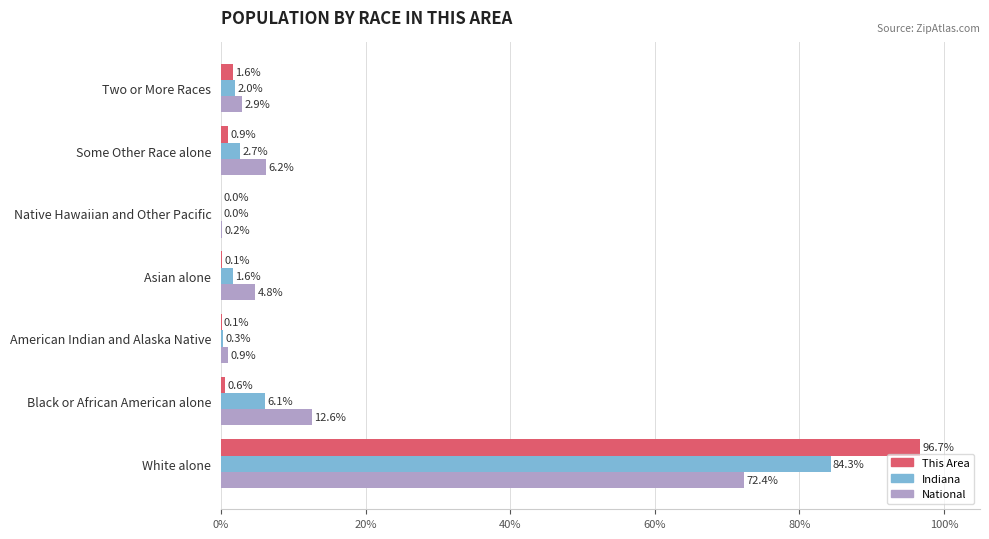

What is the greatest value displayed?

96.7